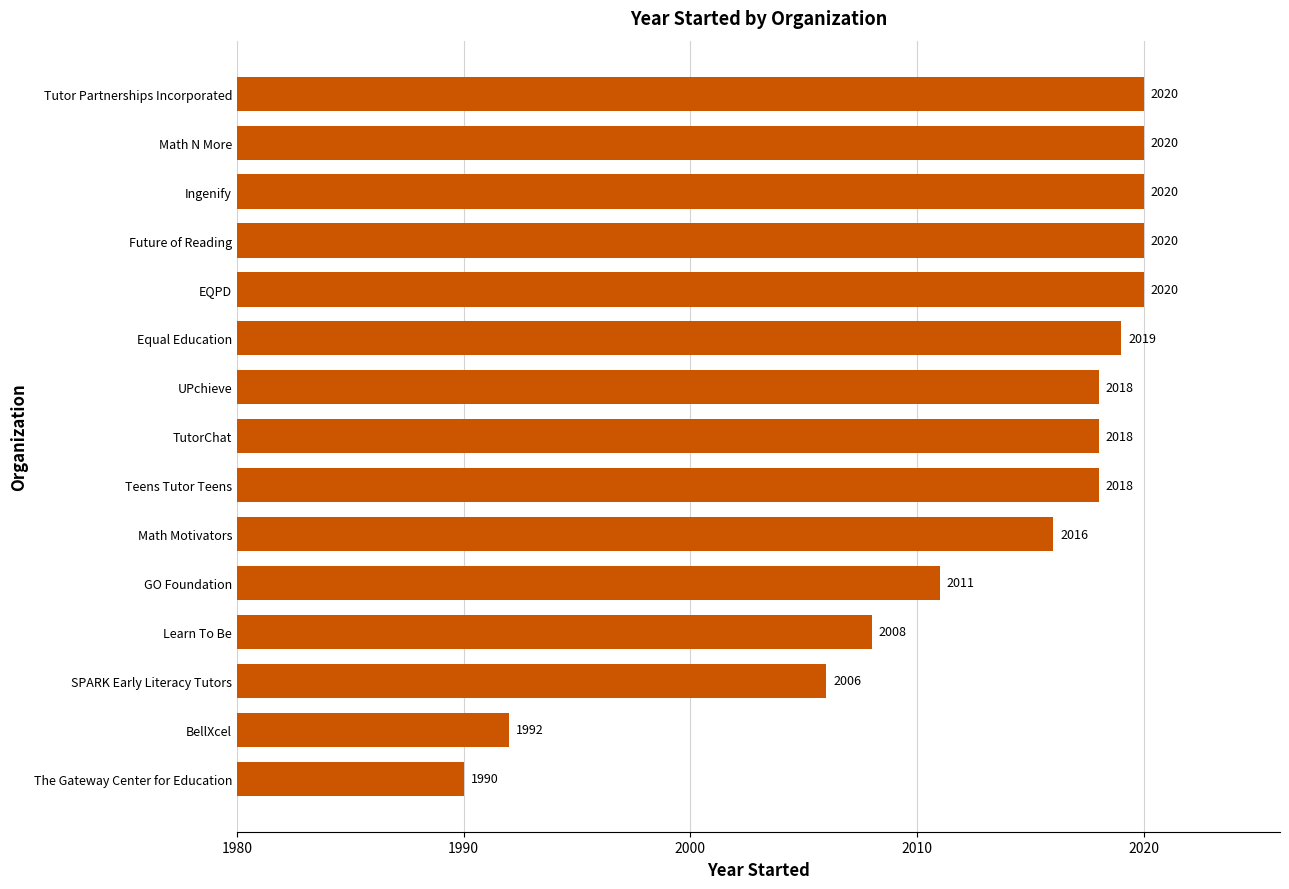

Reading bottom to top, extract all data points from this chart.

1990	1992	2006	2008	2011	2016	2018	2018	2018	2019	2020	2020	2020	2020	2020